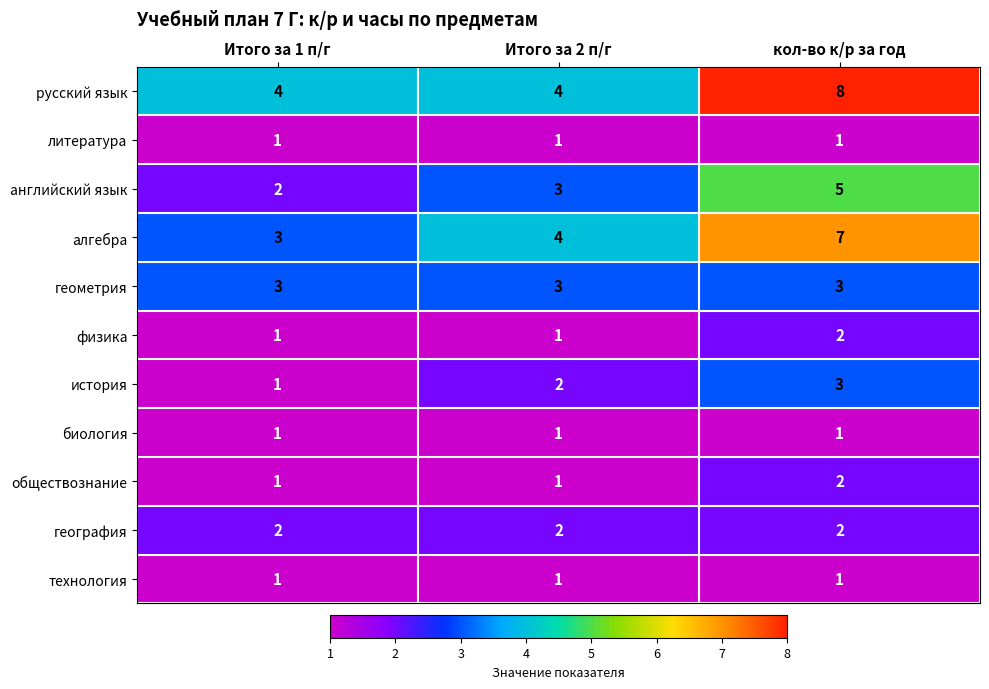

Count the русский язык values in the range 4 to 8.

3